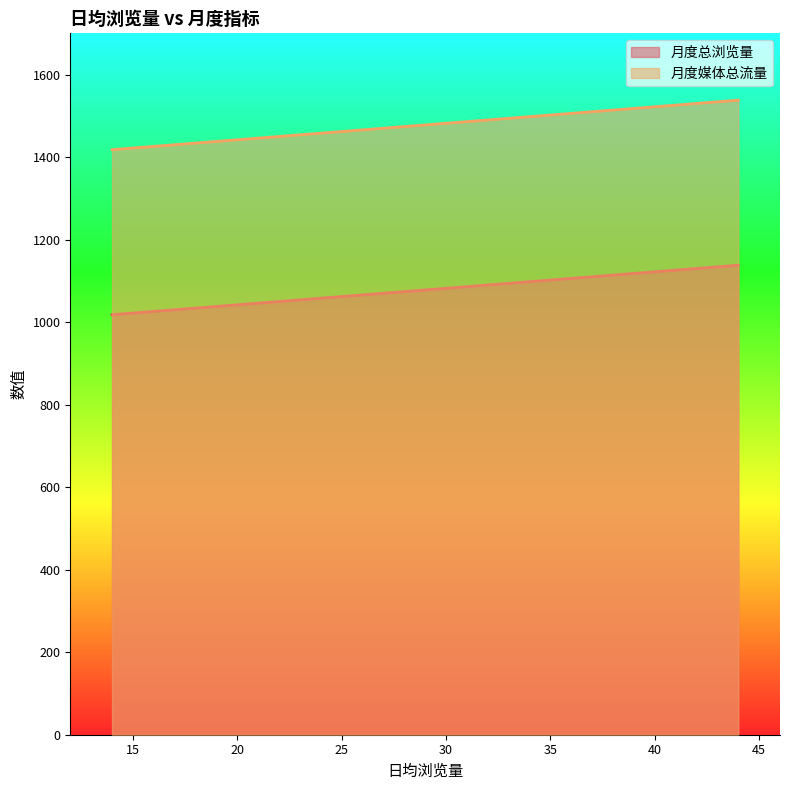

How many data points does each series have?

17